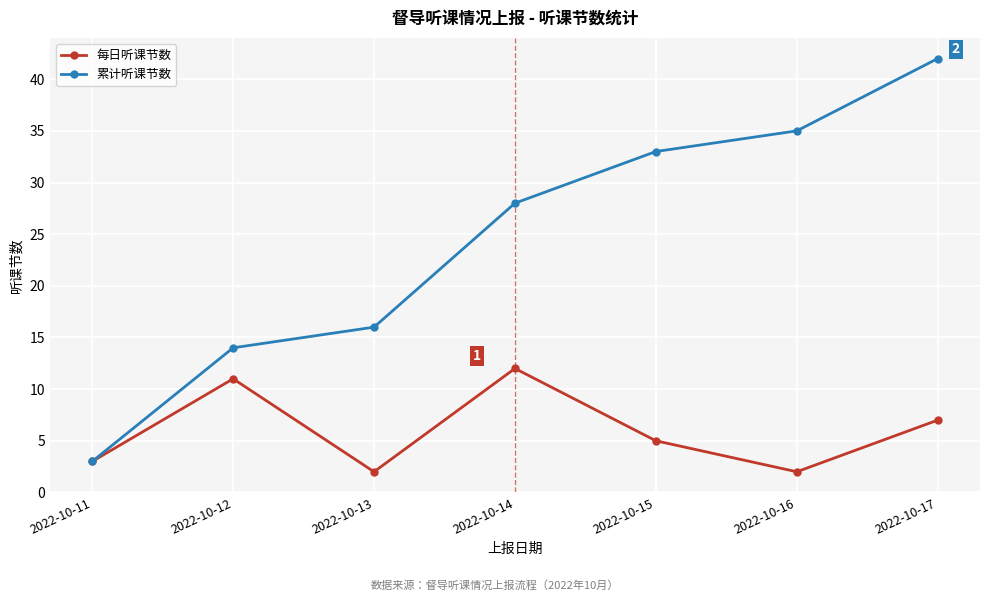

What is the total value across all series at 2022-10-11?

6